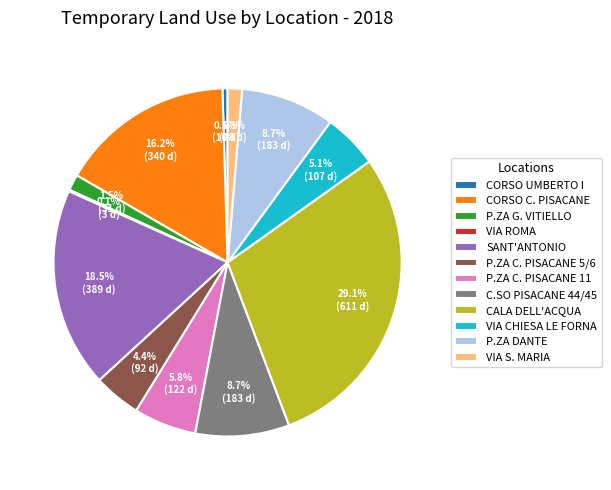

What is the largest slice in the pie chart?

CALA DELL'ACQUA